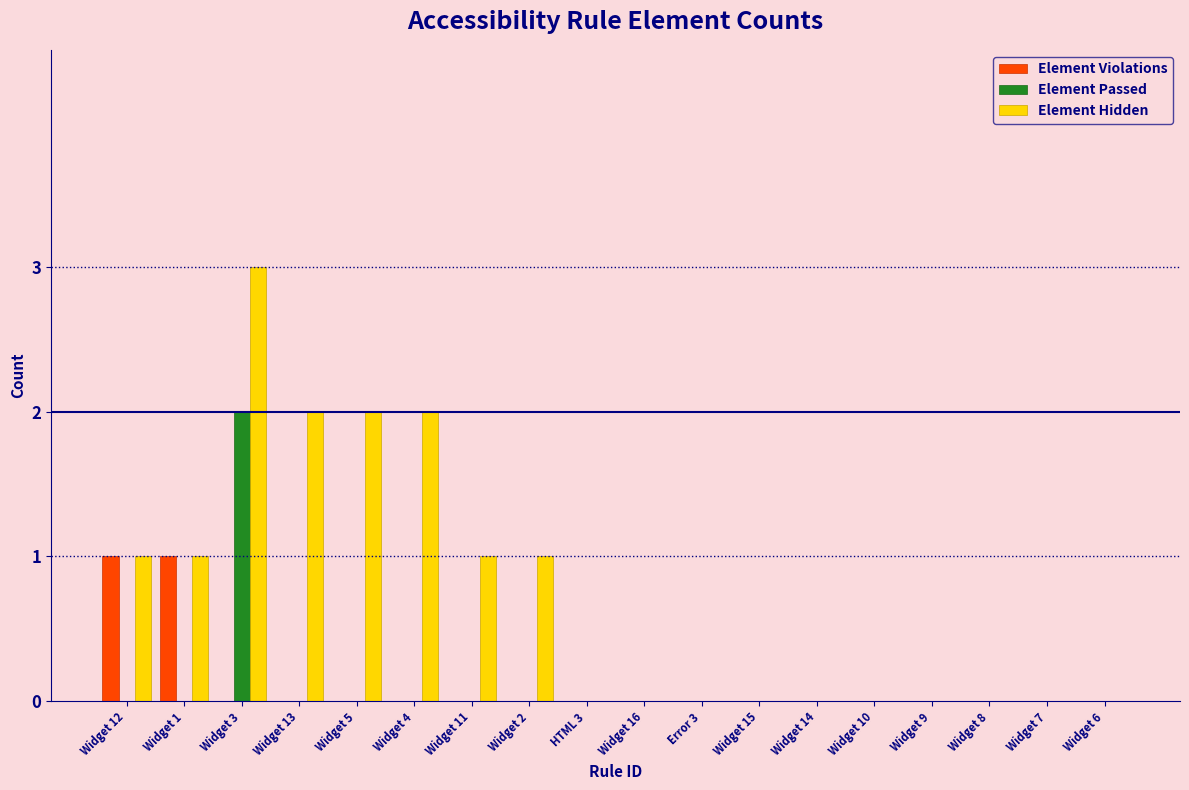

What is the sum of the Element Hidden values at Widget 4 and Widget 13?

4